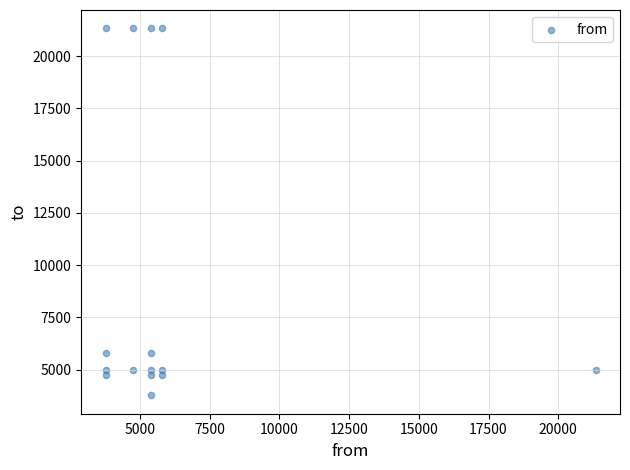

What is the range of Y values (max minus min)?

17575